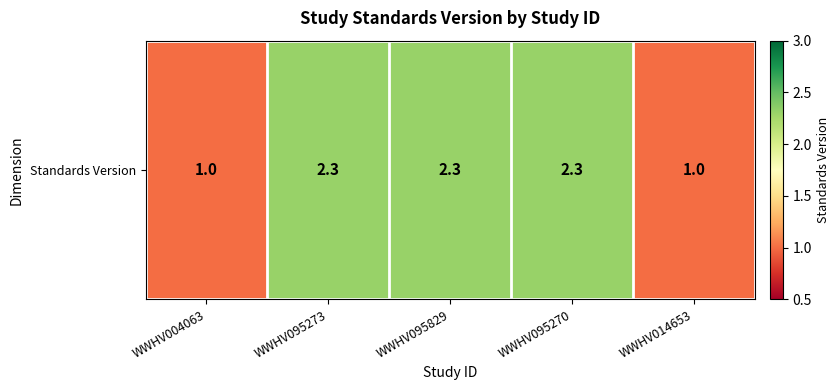

What is the change in value from WWHV095829 to WWHV014653?

-1.3